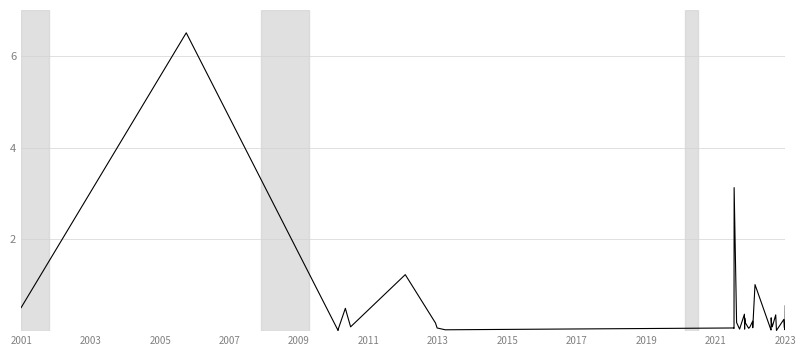

What is the greatest value displayed?

6.5